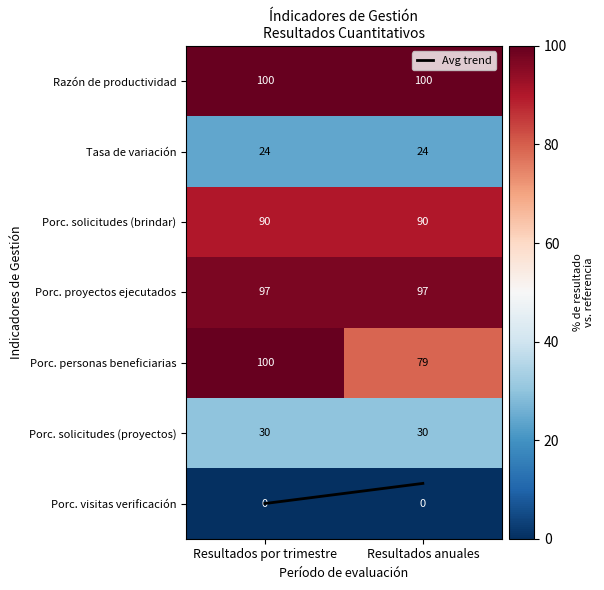

At Resultados anuales, list the series in order from smallest to largest.

Porc. visitas verificación, Tasa de variación, Porc. solicitudes (proyectos), Porc. personas beneficiarias, Porc. solicitudes (brindar), Porc. proyectos ejecutados, Razón de productividad